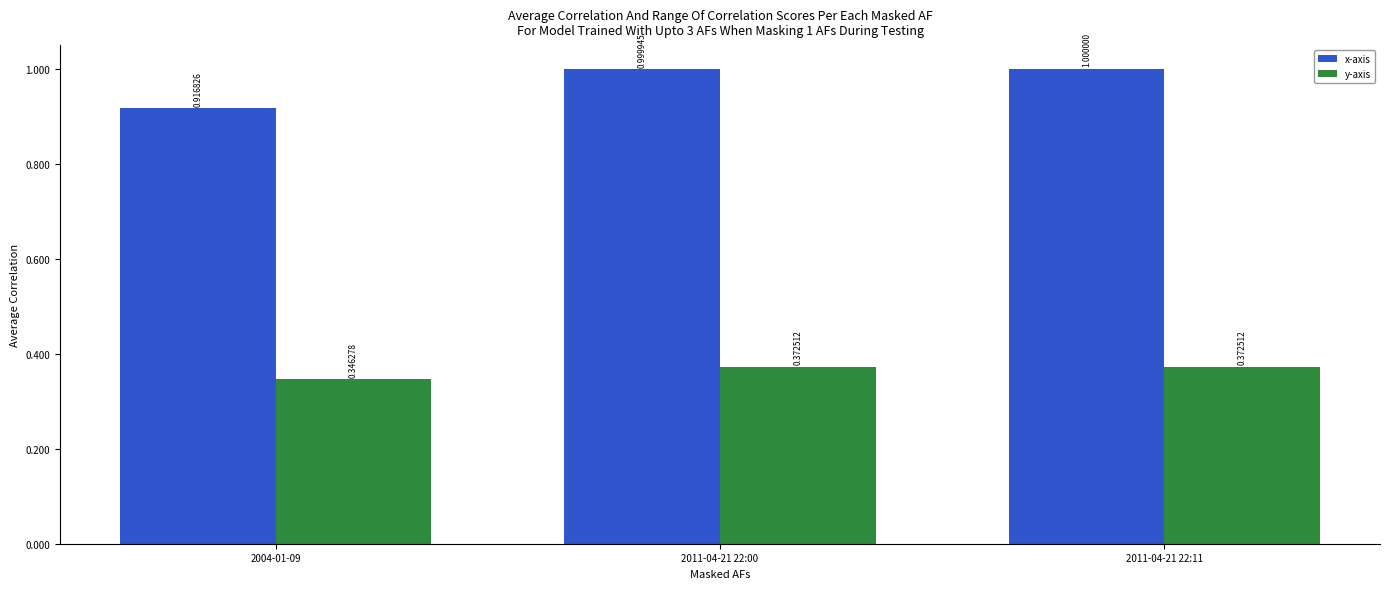

What is the label of the 1st bar from the right?

2011-04-21 22:11